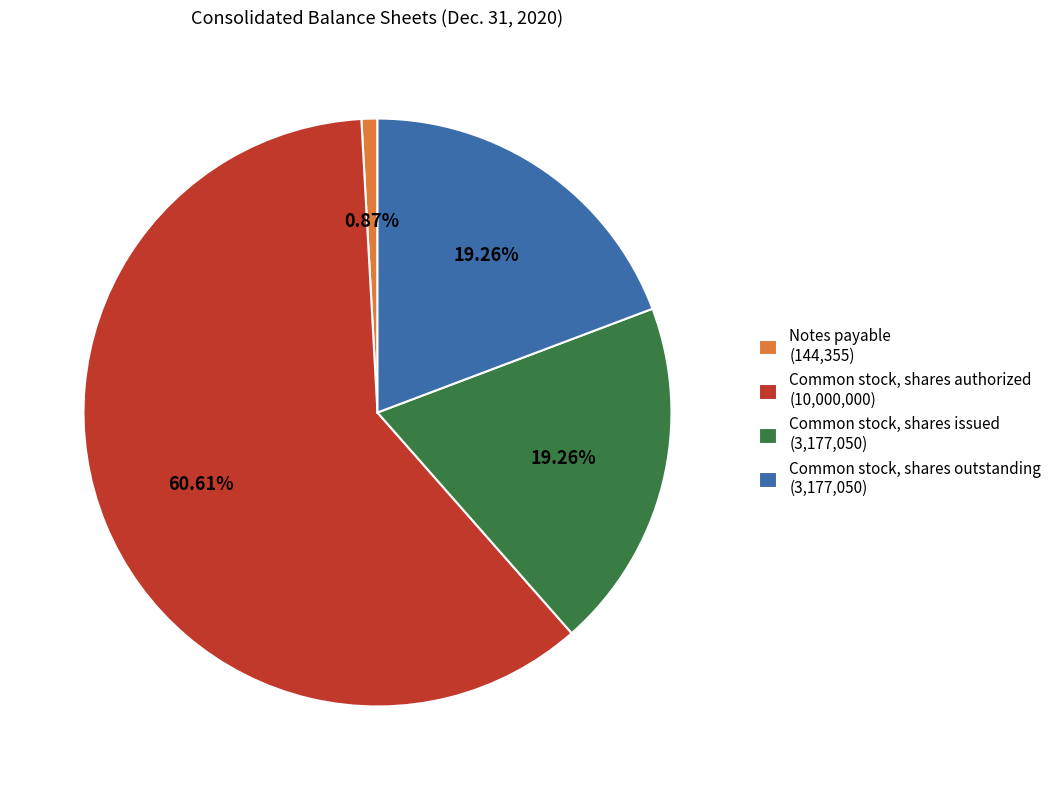

True or false: Common stock, shares issued accounts for 9% of the total.

False